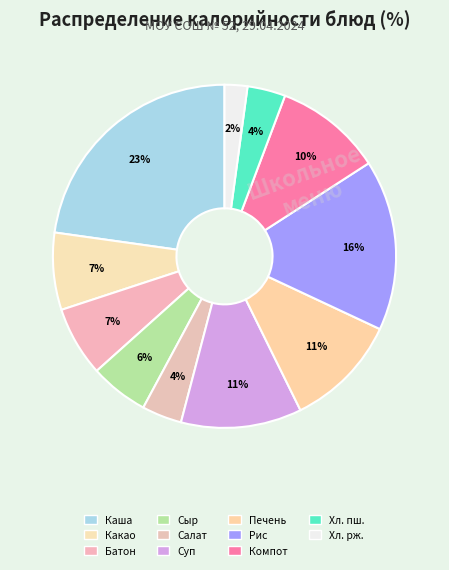

How many slices are in this pie chart?

11